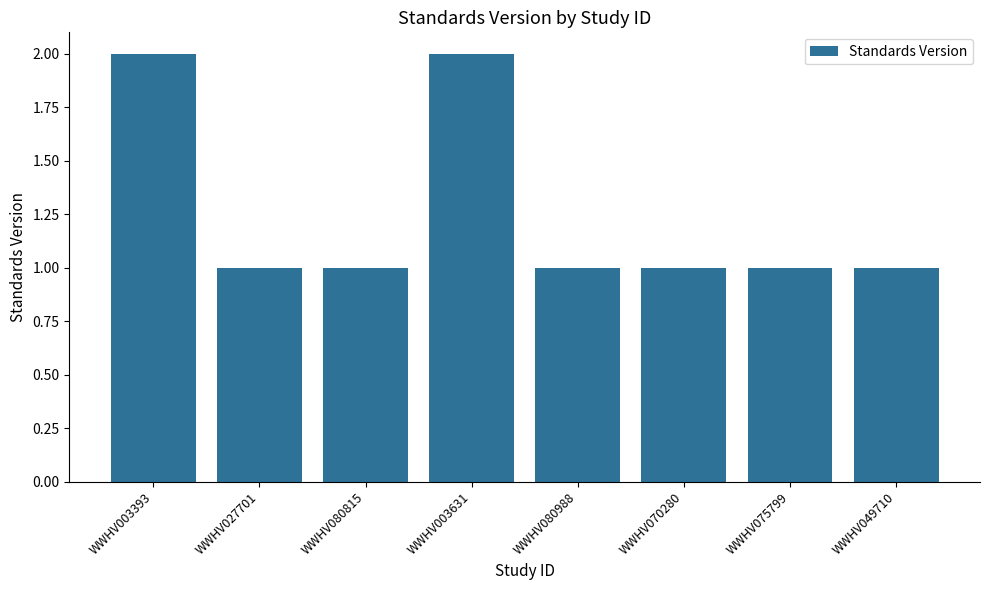

What is the ratio of the value at WWHV003631 to the value at WWHV049710?

2.0